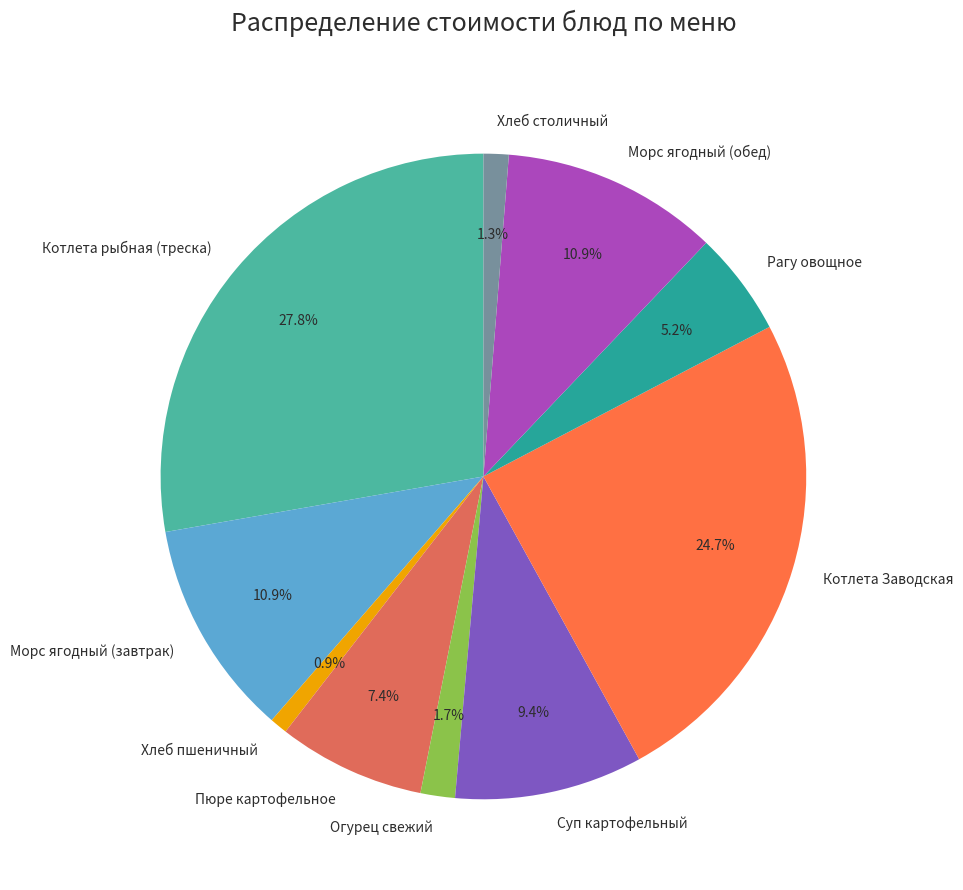

Does Хлеб столичный represent more than half of the total?

No